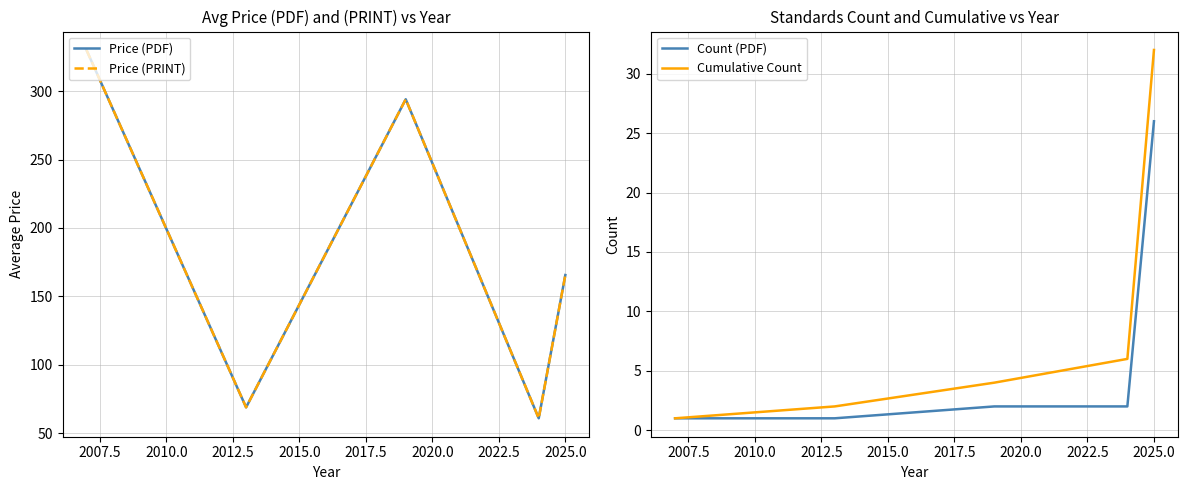

What is the highest value of the Count (PDF) series?

26